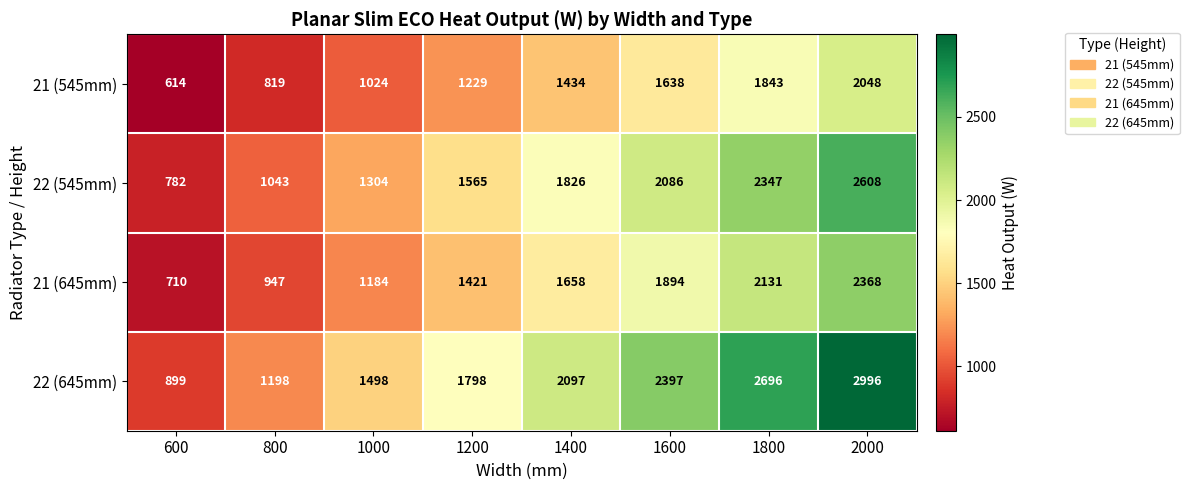

Count the 21 (545mm) values in the range 1024 to 1843.

5